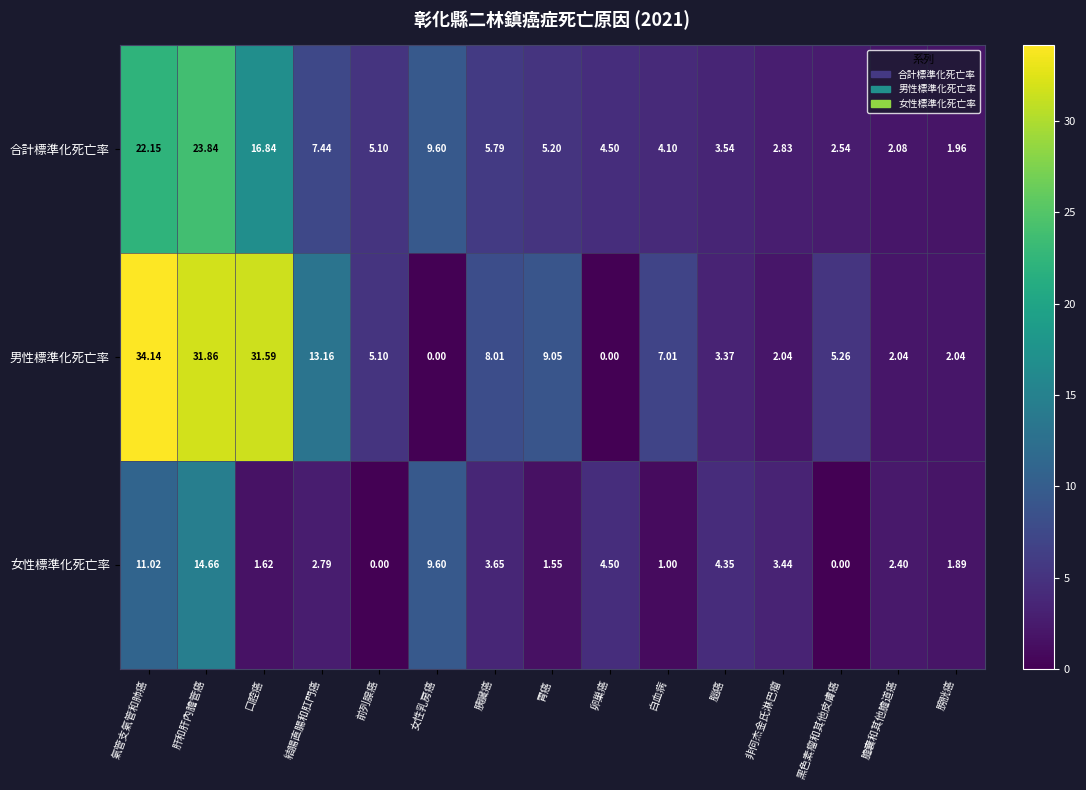

Rank the series by their maximum value, from lowest to highest.

女性標準化死亡率, 合計標準化死亡率, 男性標準化死亡率